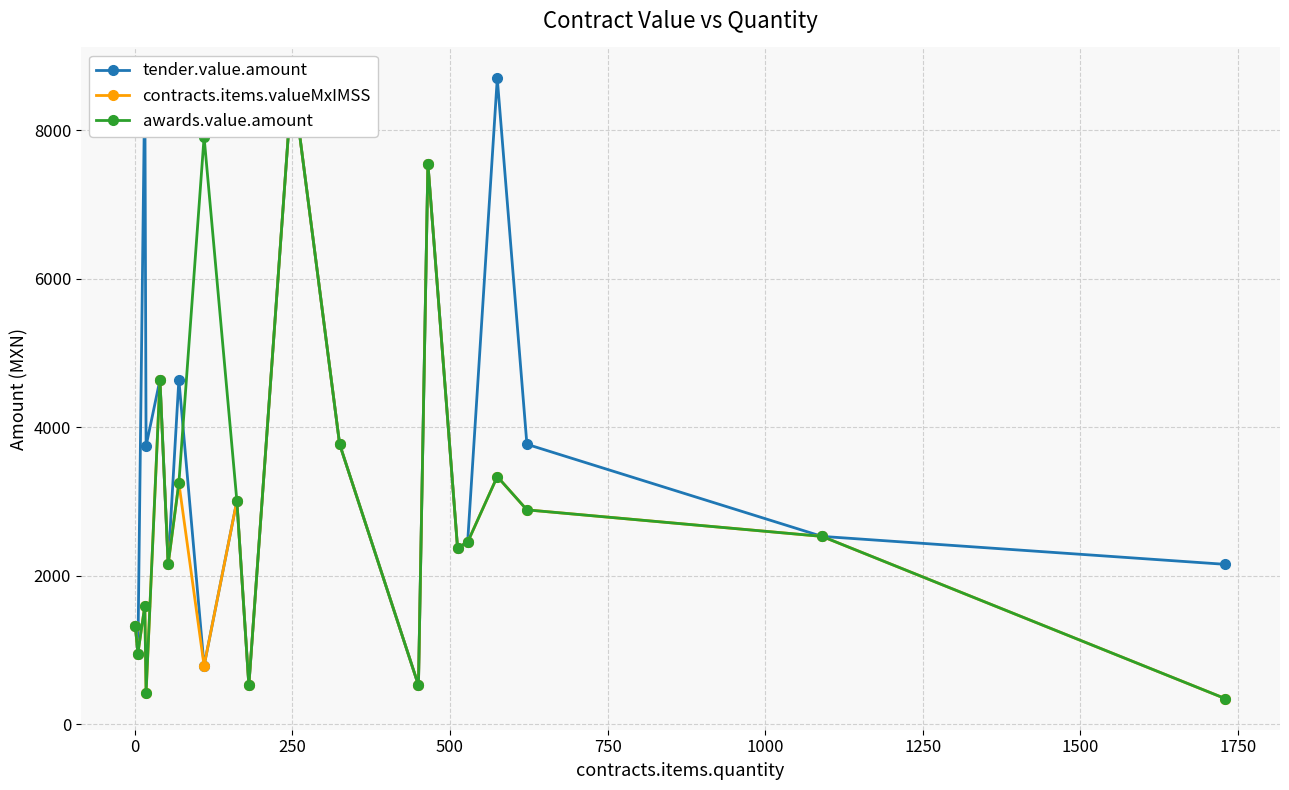

What is the difference between the second highest and minimum values in the contracts.items.valueMxIMSS series?

7210.4